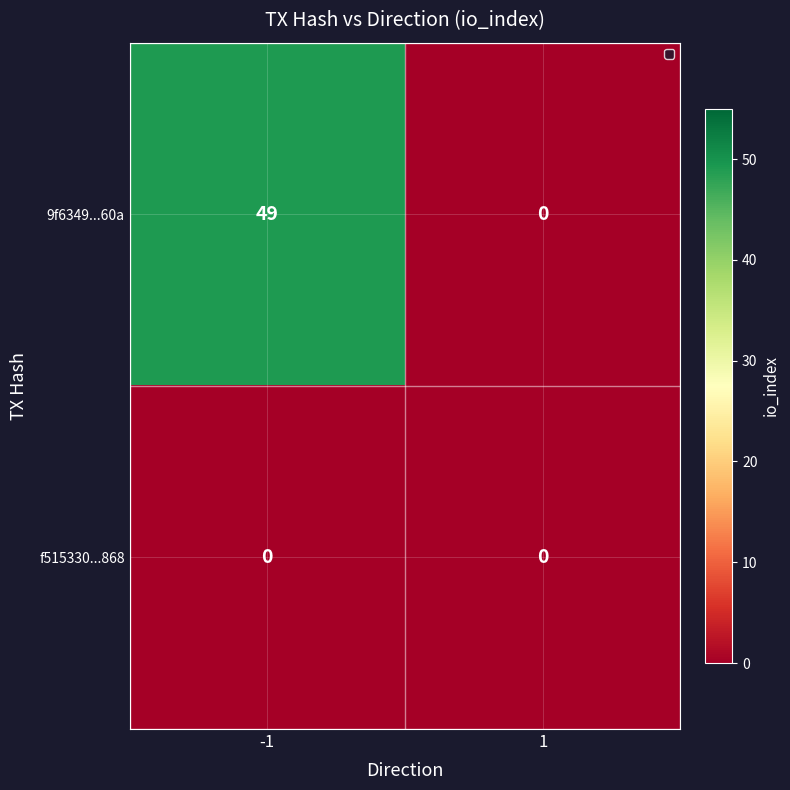

What is the difference between the highest and lowest values at -1?

49